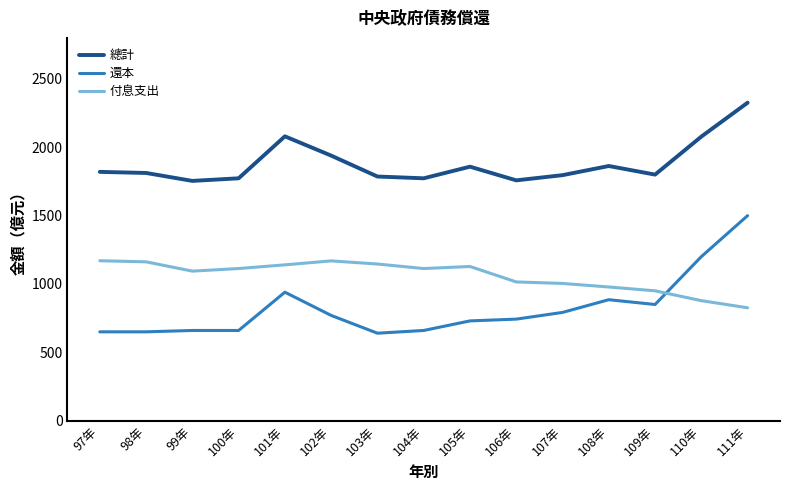

Where is 還本 nearest to the value 1070?

101年